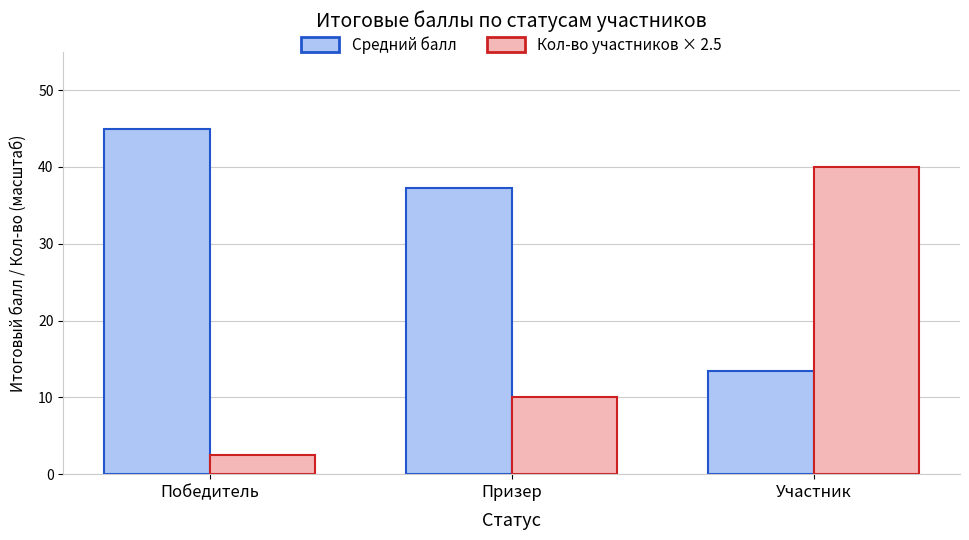

The Кол-во участников × 2.5 series shows 71.5 at Участник. True or false?

False